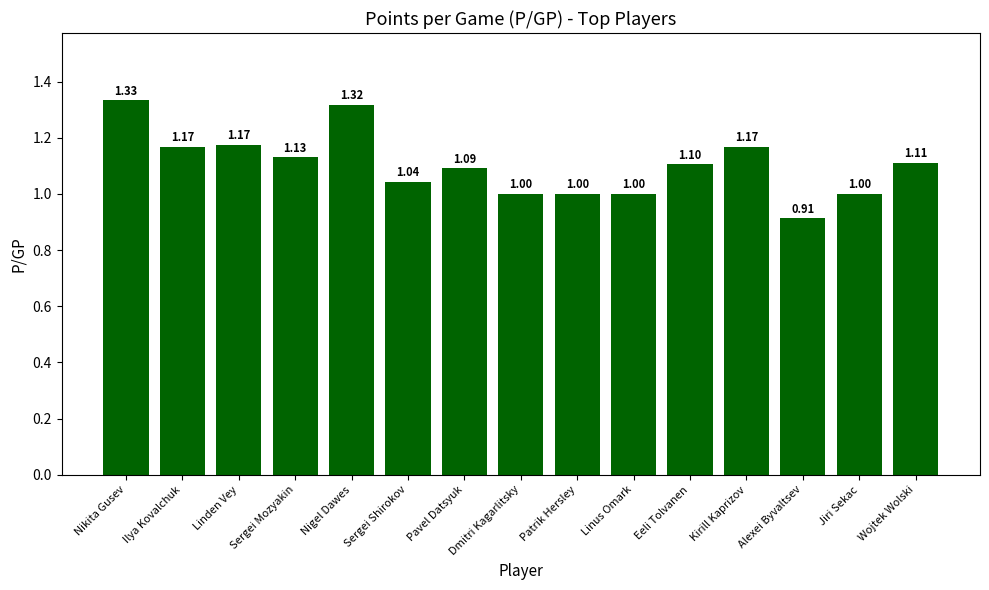

What is the average value?

1.1